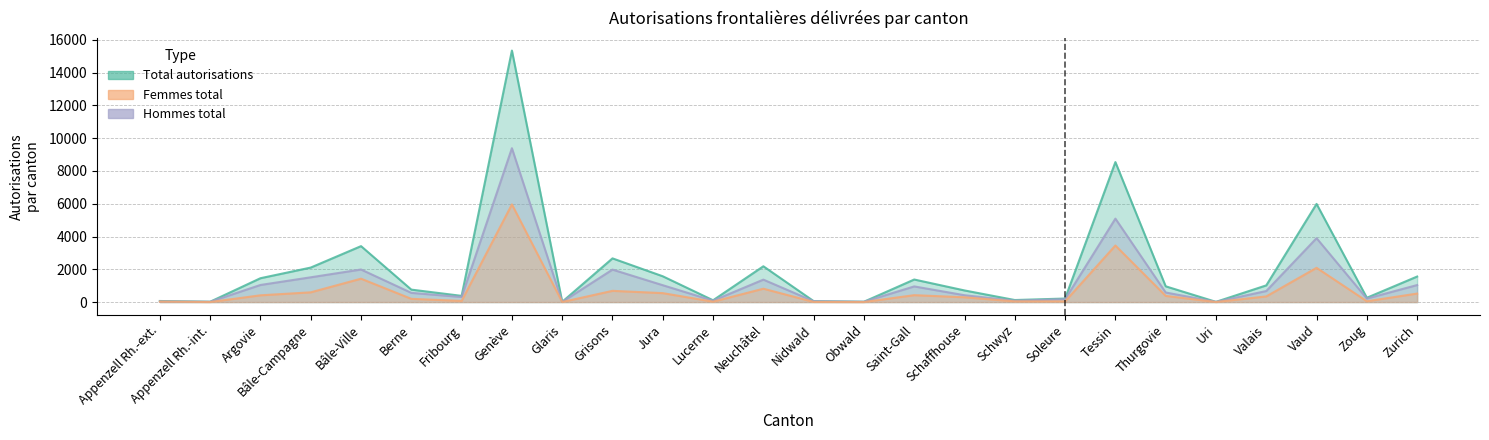

What is the lowest value of the Hommes total series?

11